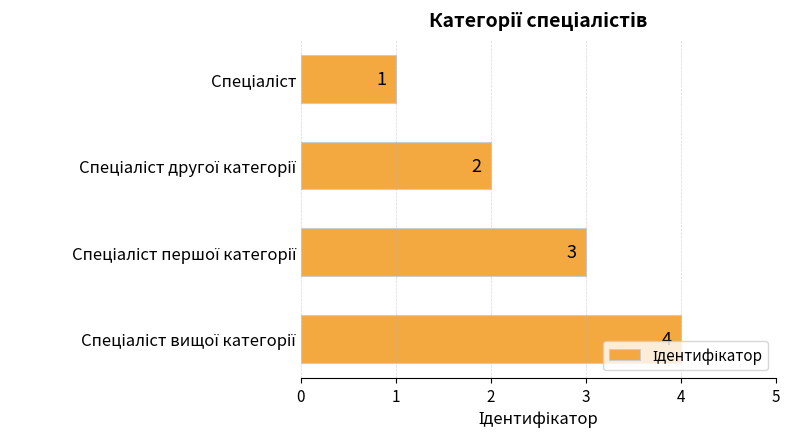

What is the sum of all values?

10